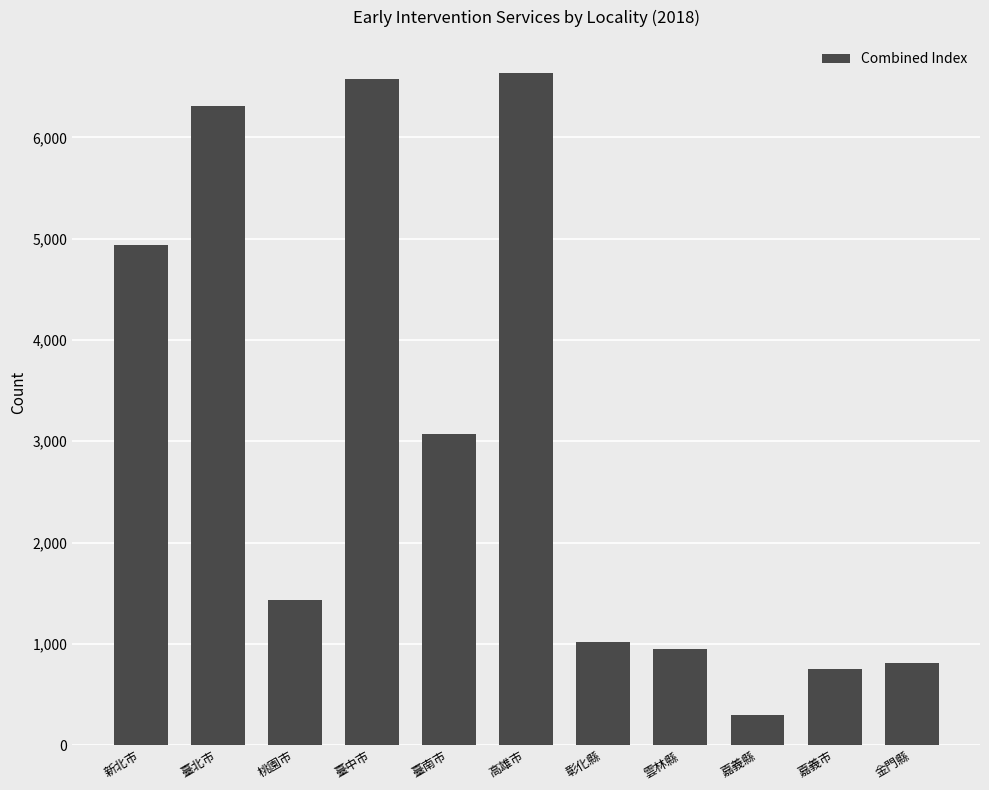

What is the average value?

2978